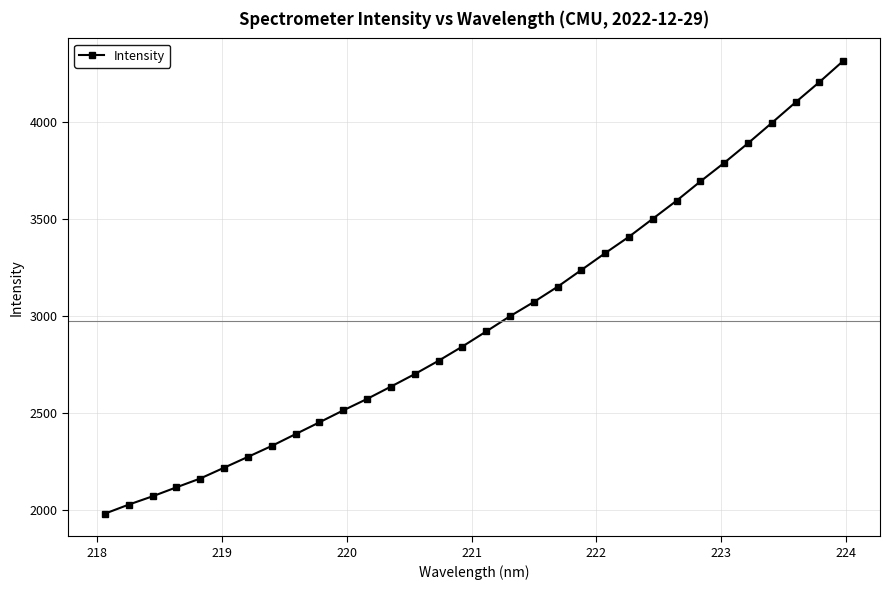

What is the value of the 19th point from the left?

3070.9